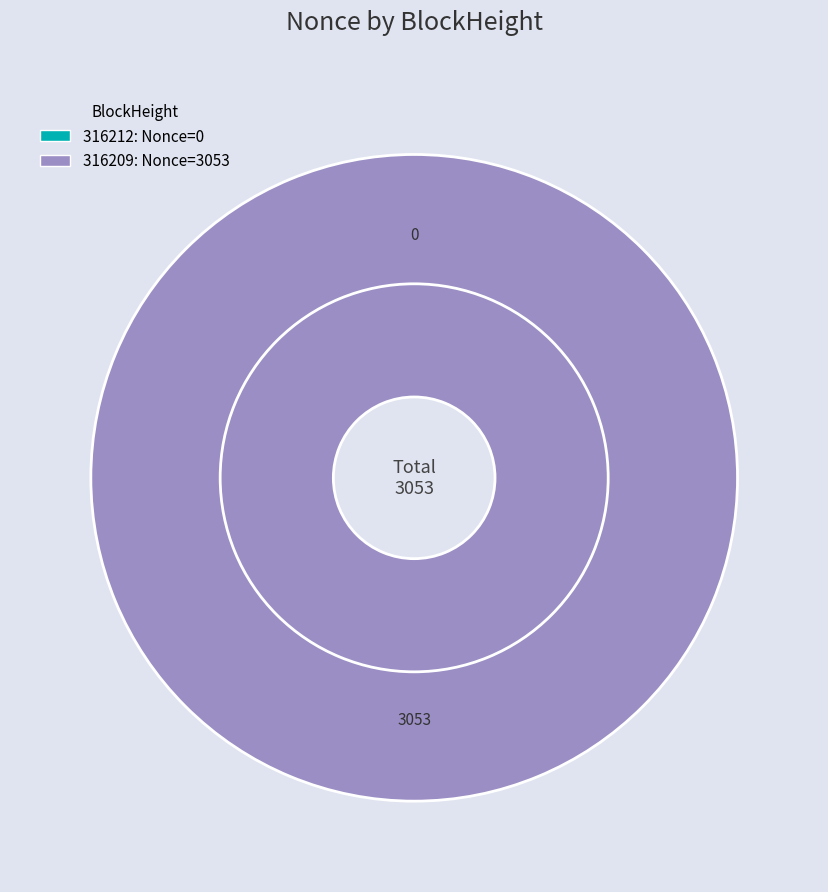

How many segments does this pie chart have?

2